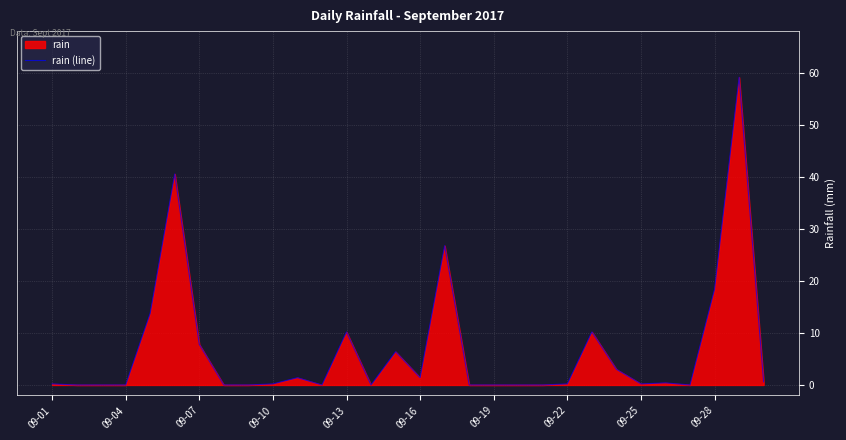

Reading left to right, extract all data points from this chart.

0.2	0.0	0.0	0.0	13.8	40.6	7.8	0.0	0.0	0.2	1.4	0.0	10.2	0.0	6.4	1.4	26.8	0.0	0.0	0.0	0.0	0.2	10.2	3.0	0.2	0.4	0.0	18.4	59.2	0.6